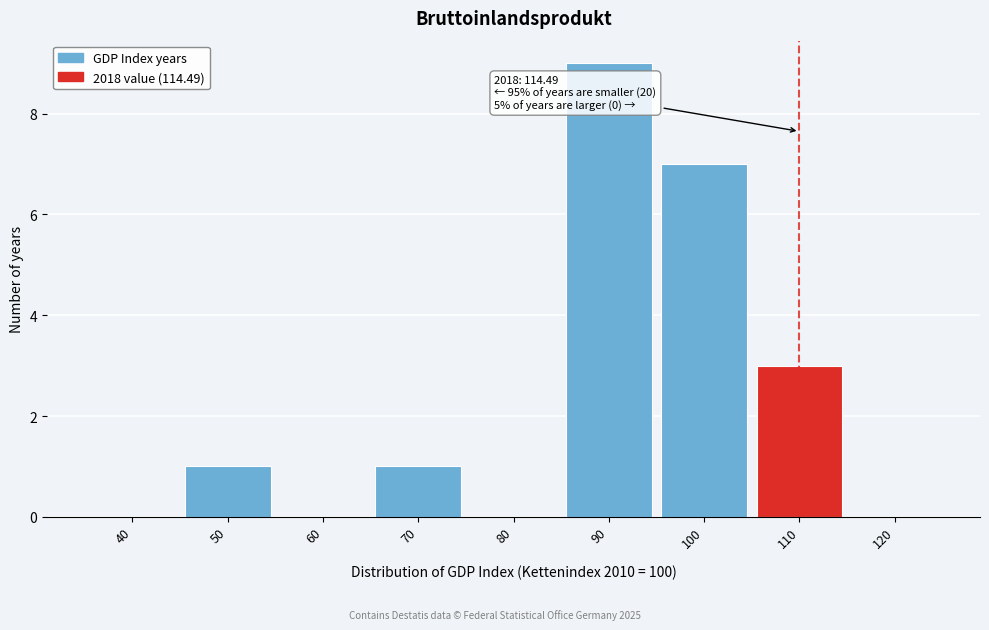

Reading right to left, transcribe all the data shown in this chart.

120=0	110=3	100=7	90=9	80=0	70=1	60=0	50=1	40=0